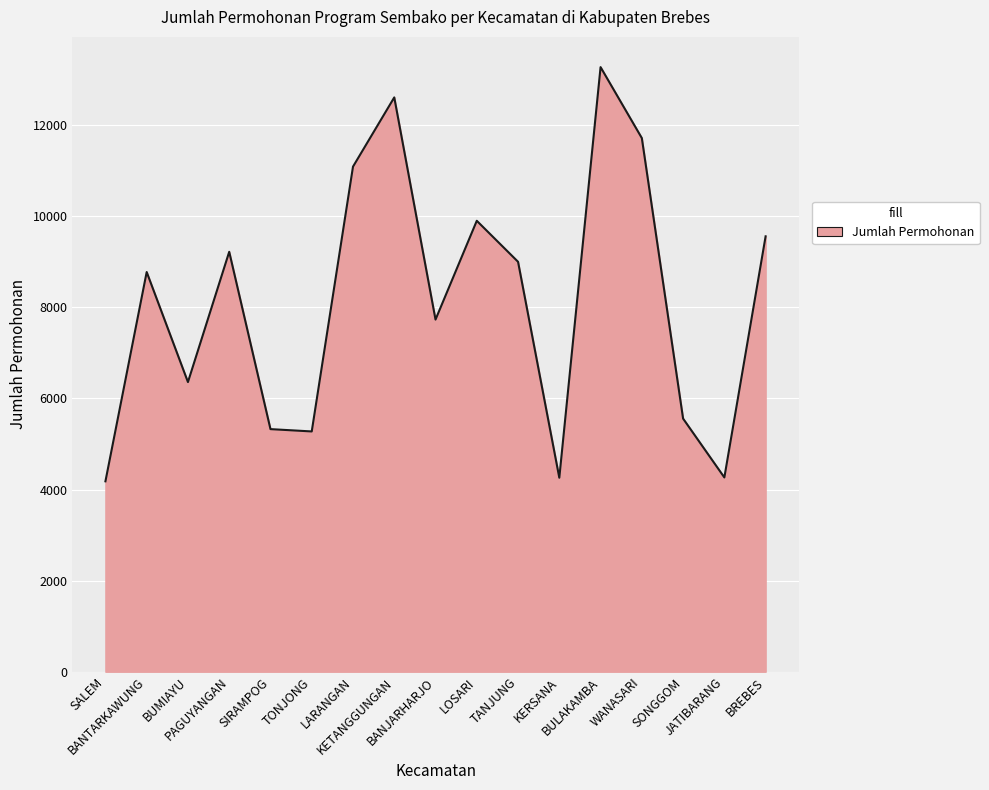

What is the smallest value displayed?

4180